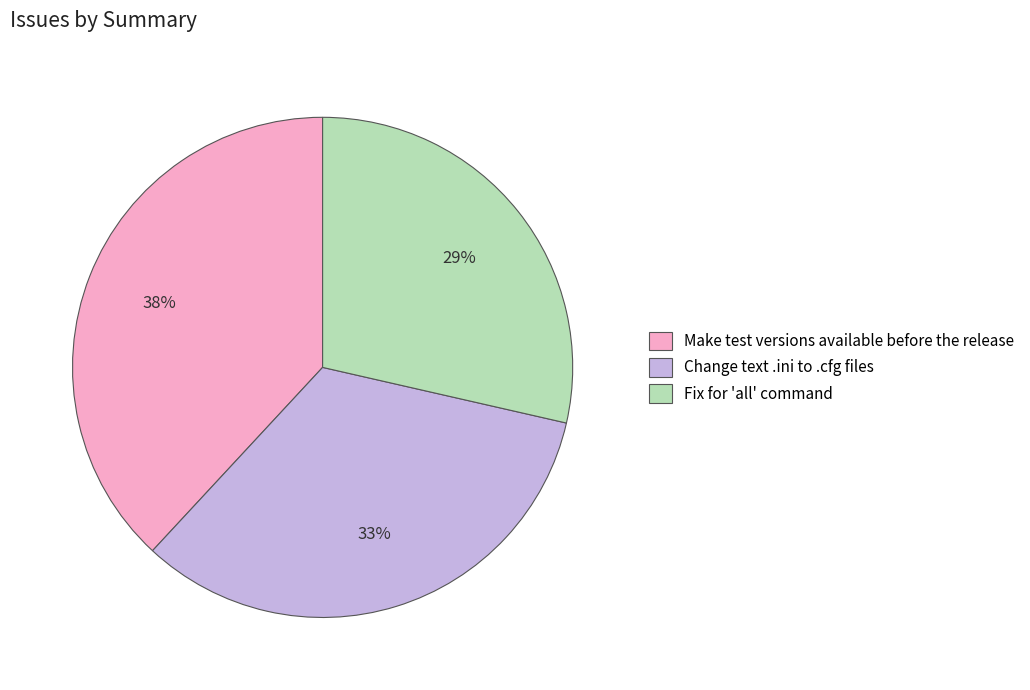

To the nearest percent, what percentage of the pie is Change text .ini to .cfg files?

33%